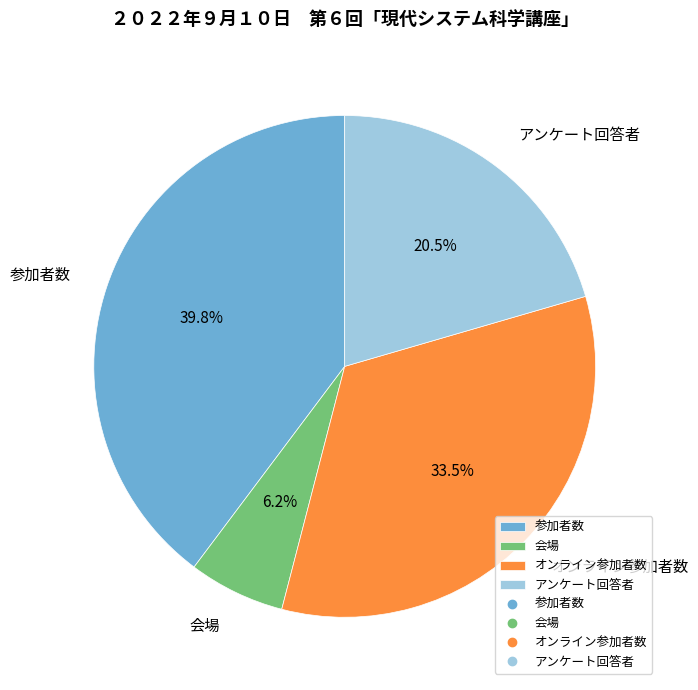

To the nearest percent, what is the difference between the 会場 and アンケート回答者 slice percentages?

14%